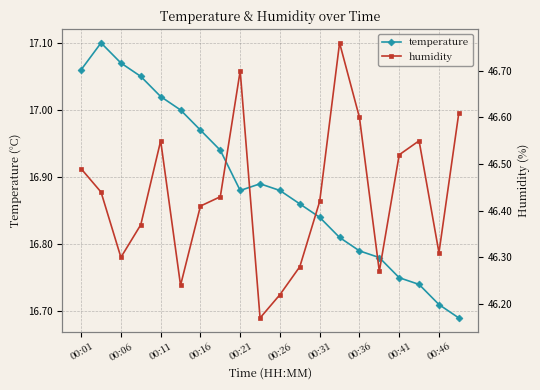

At how many categories does at least one series exceed 18?

20